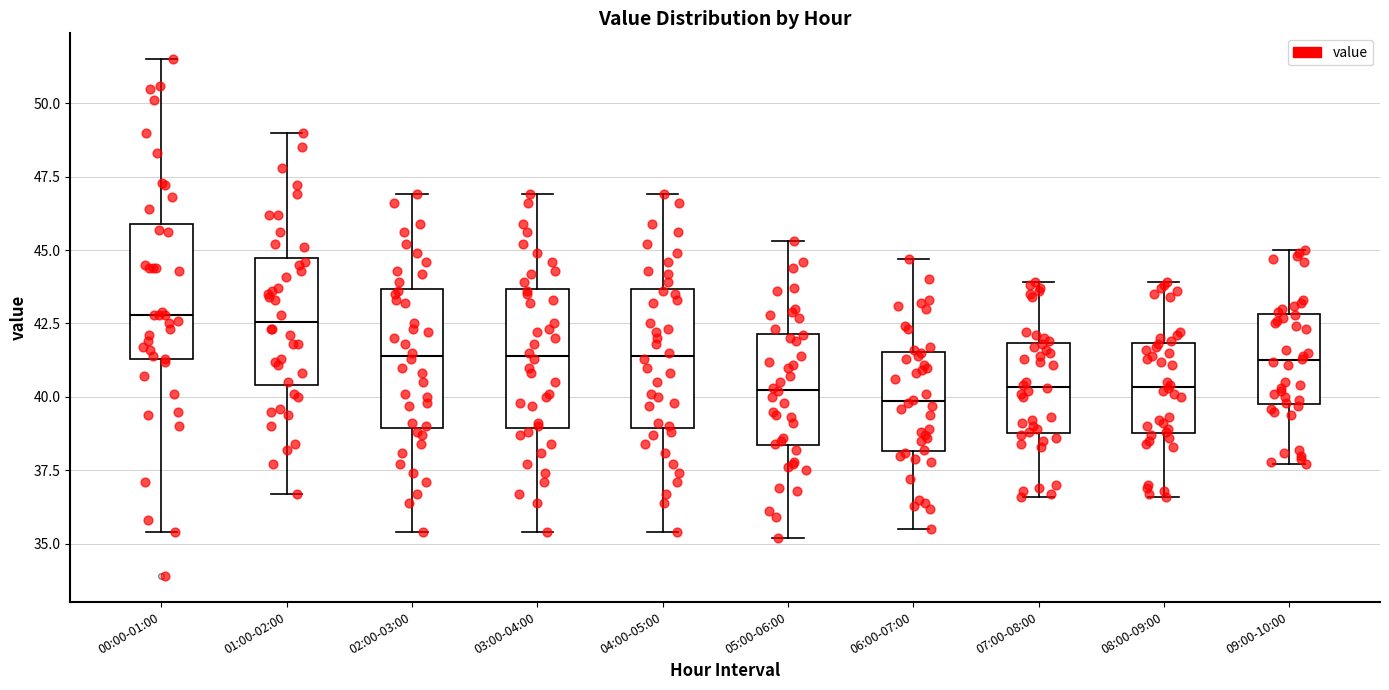

Reading left to right, read every box against the y-axis: the position of its median line, the range the box covers, and the ends of its whiskers. The values are not printed on the chart, so give them approximately, as read against the axis.

00:00-01:00: median 43.0, box 41.5 to 46.0, whiskers 35.5 to 51.5
01:00-02:00: median 42.5, box 40.5 to 44.5, whiskers 36.5 to 49.0
02:00-03:00: median 41.5, box 39.0 to 43.5, whiskers 35.5 to 47.0
03:00-04:00: median 41.5, box 39.0 to 43.5, whiskers 35.5 to 47.0
04:00-05:00: median 41.5, box 39.0 to 43.5, whiskers 35.5 to 47.0
05:00-06:00: median 40.5, box 38.5 to 42.0, whiskers 35.0 to 45.5
06:00-07:00: median 40.0, box 38.0 to 41.5, whiskers 35.5 to 44.5
07:00-08:00: median 40.5, box 39.0 to 42.0, whiskers 36.5 to 44.0
08:00-09:00: median 40.5, box 39.0 to 42.0, whiskers 36.5 to 44.0
09:00-10:00: median 41.5, box 40.0 to 43.0, whiskers 37.5 to 45.0